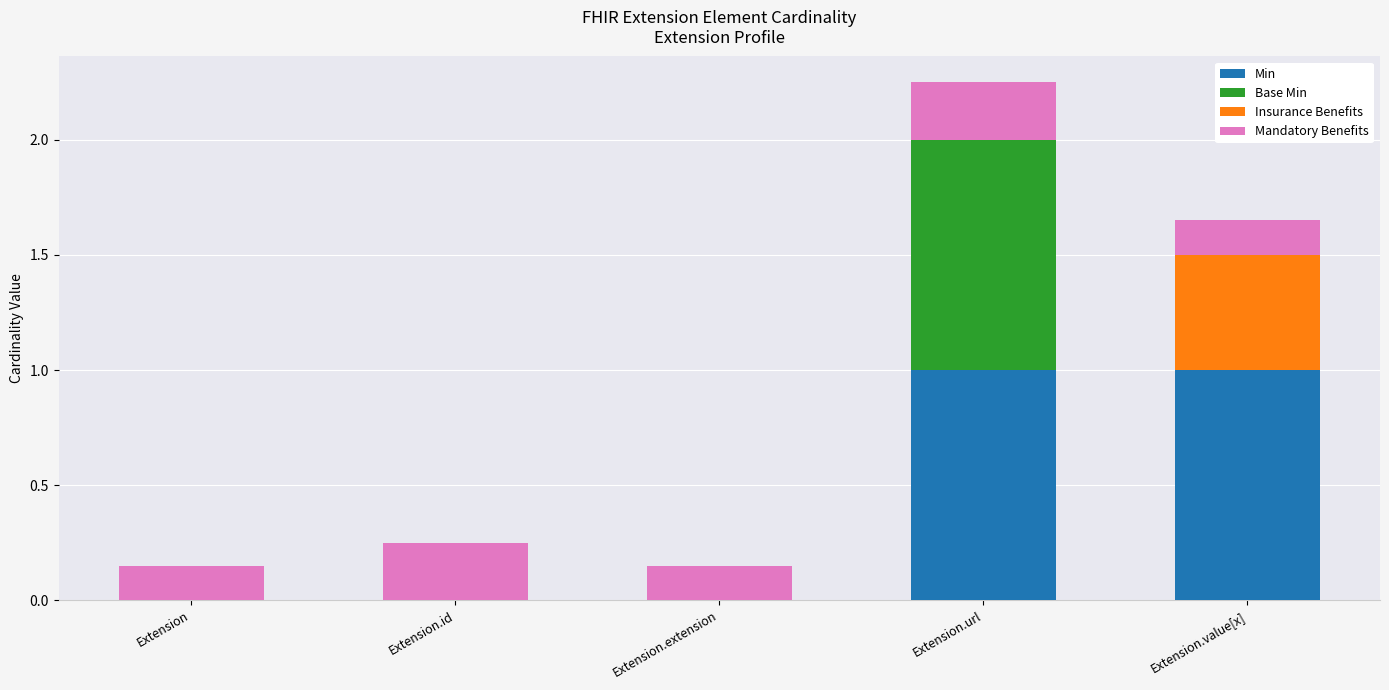

Does the chart contain stacked bars?

Yes